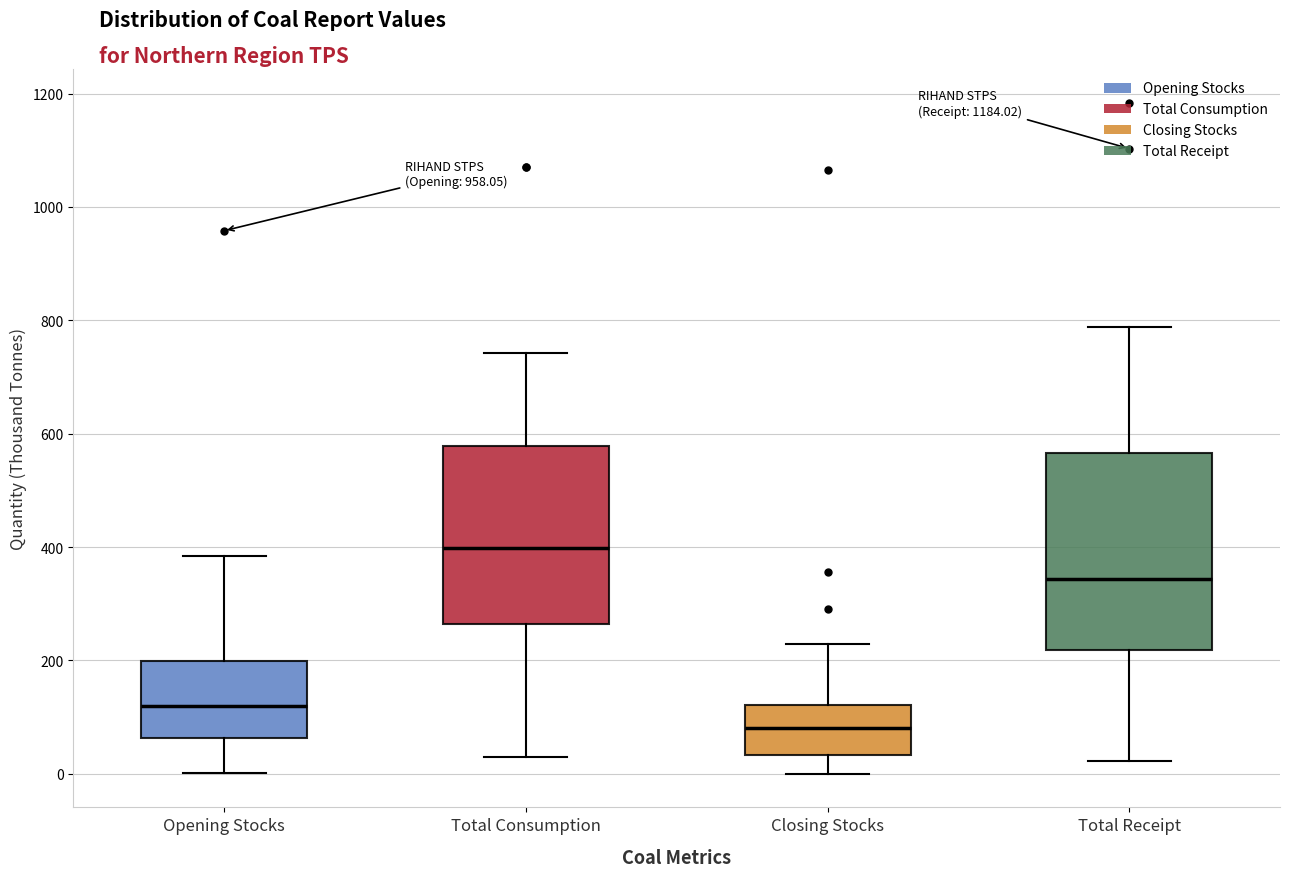

Comparing the boxes themselves (not the whiskers), which one is the tallest?

Total Receipt